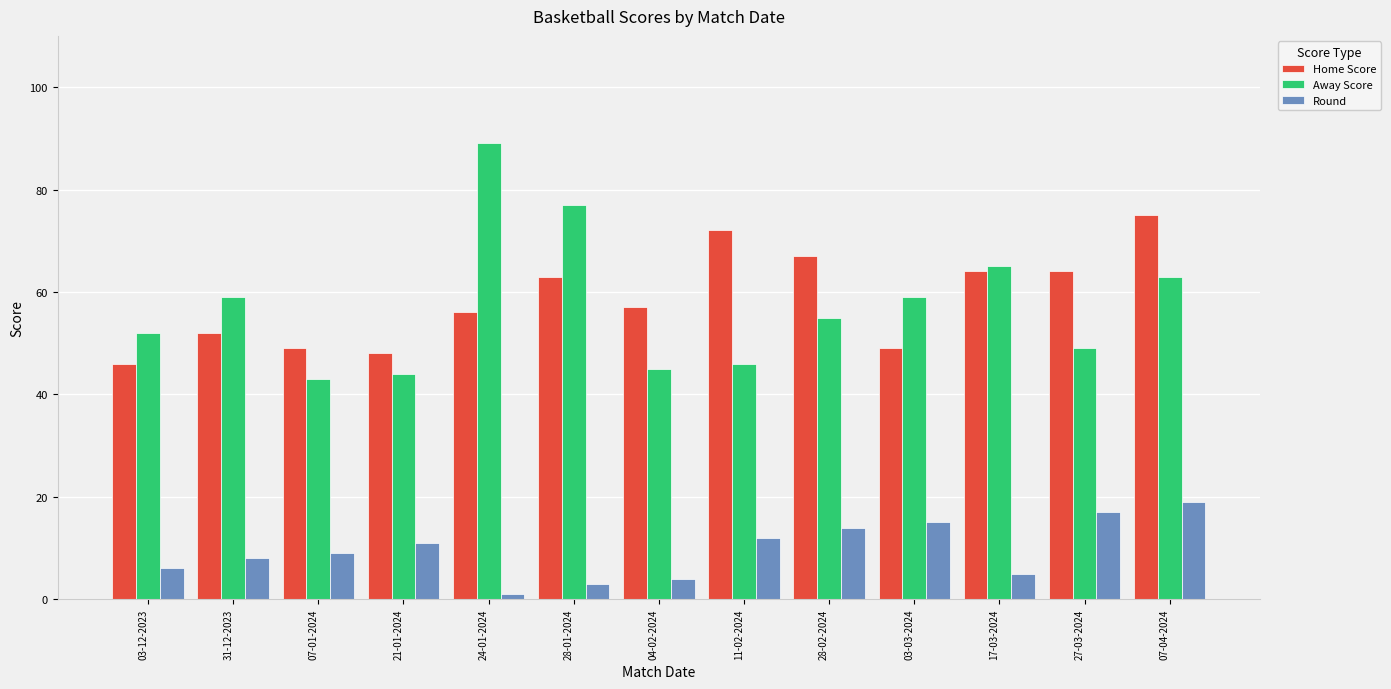

At 11-02-2024, list the series in order from smallest to largest.

Round, Away Score, Home Score